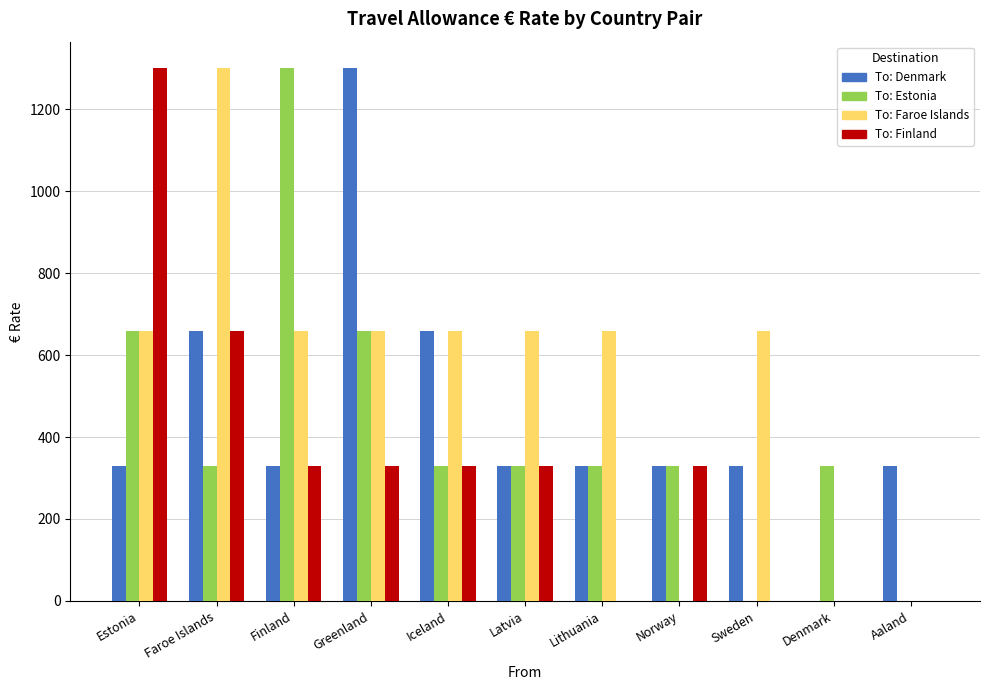

Reading left to right, extract all data points from this chart.

Denmark: Estonia=330	Faroe Islands=660	Finland=330	Greenland=1300	Iceland=660	Latvia=330	Lithuania=330	Norway=330	Sweden=330	Denmark=0	Aaland=330
Estonia: Estonia=660	Faroe Islands=330	Finland=1300	Greenland=660	Iceland=330	Latvia=330	Lithuania=330	Norway=330	Sweden=0	Denmark=330	Aaland=0
Faroe Islands: Estonia=660	Faroe Islands=1300	Finland=660	Greenland=660	Iceland=660	Latvia=660	Lithuania=660	Norway=0	Sweden=660	Denmark=0	Aaland=0
Finland: Estonia=1300	Faroe Islands=660	Finland=330	Greenland=330	Iceland=330	Latvia=330	Lithuania=0	Norway=330	Sweden=0	Denmark=0	Aaland=0